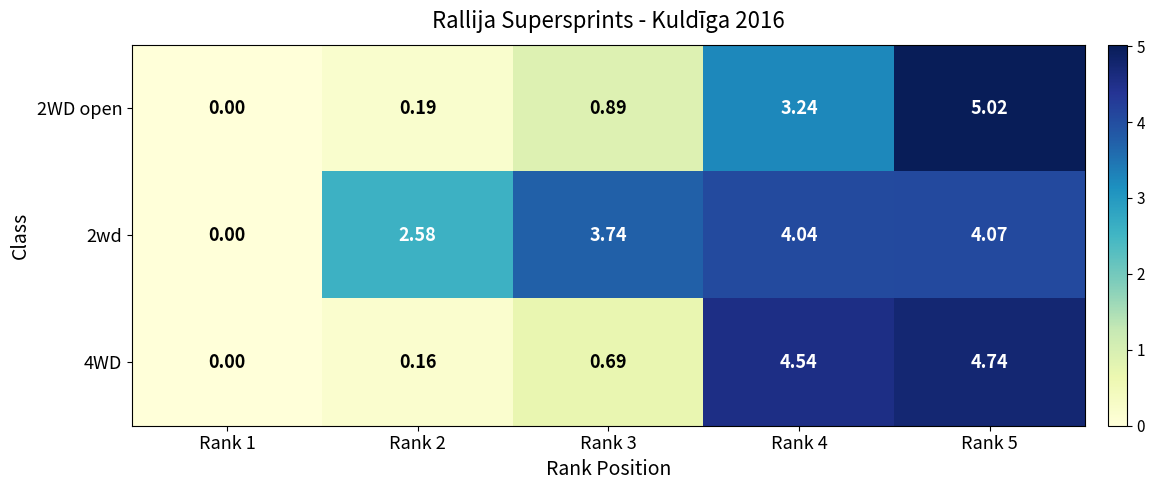

What is the total value across all series at Rank 5?

13.8